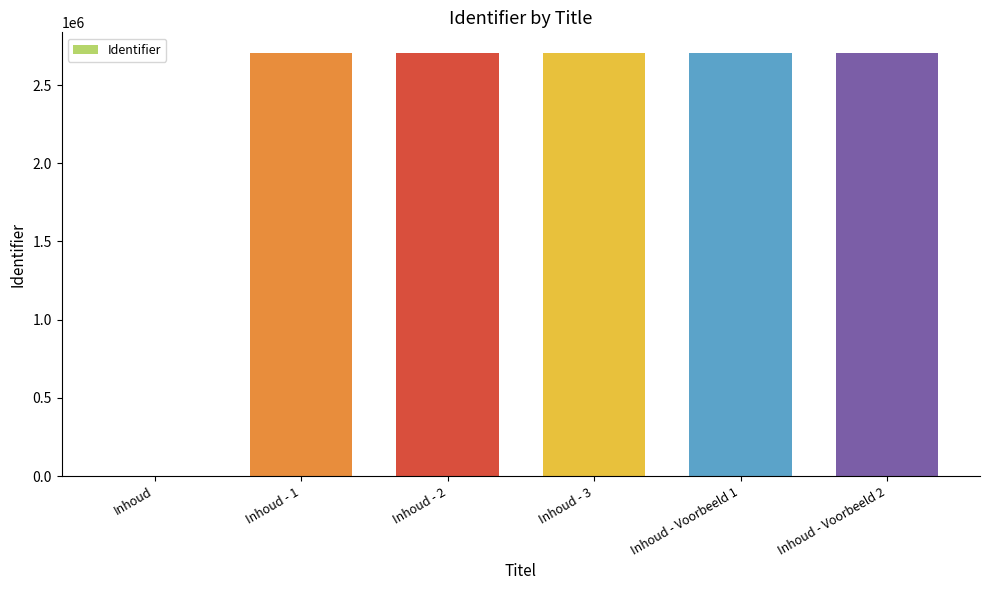

What is the ratio of the value at Inhoud - 1 to the value at Inhoud - Voorbeeld 1?

1.0